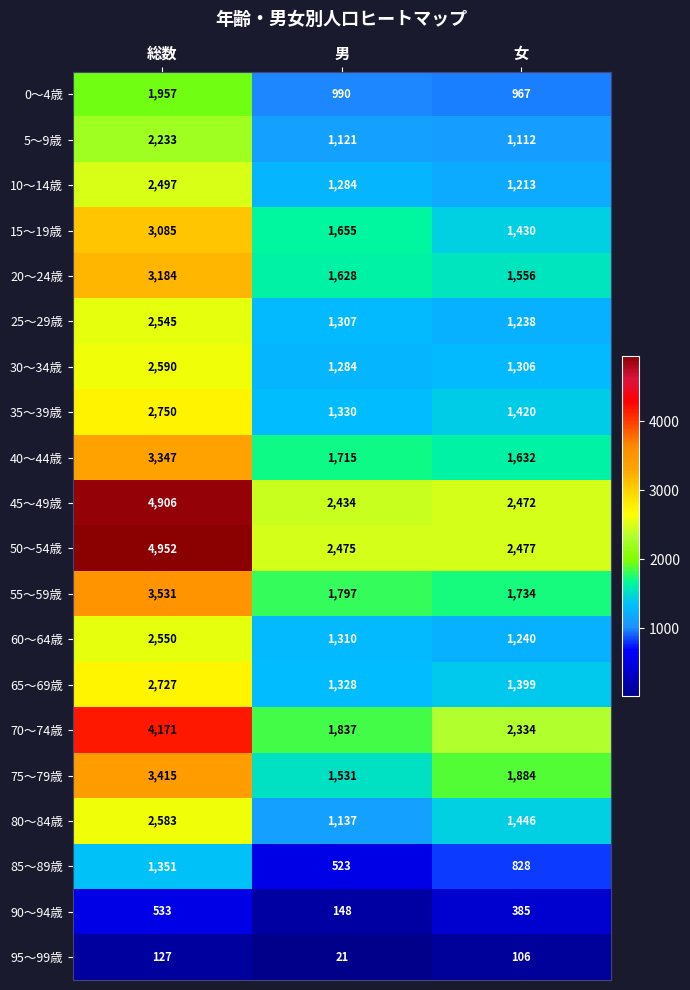

What value does the 85～89歳 series have at 男?

523